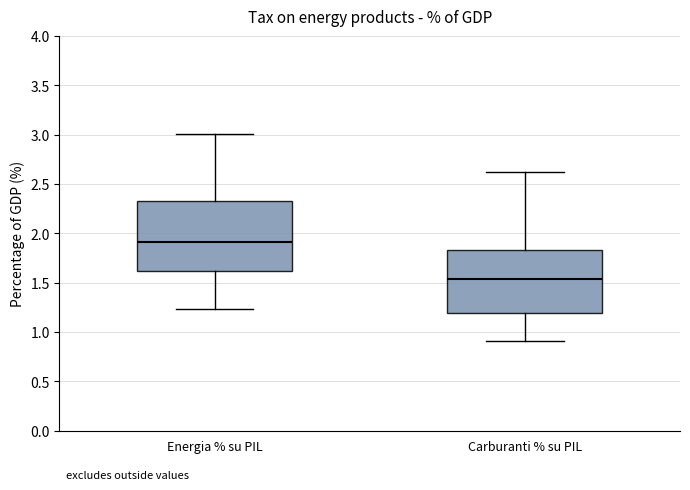

Reading left to right, read every box against the y-axis: the position of its median line, the range the box covers, and the ends of its whiskers. The values are not printed on the chart, so give them approximately, as read against the axis.

Energia % su PIL: median 1.90, box 1.60 to 2.30, whiskers 1.25 to 3.00
Carburanti % su PIL: median 1.55, box 1.20 to 1.85, whiskers 0.90 to 2.60